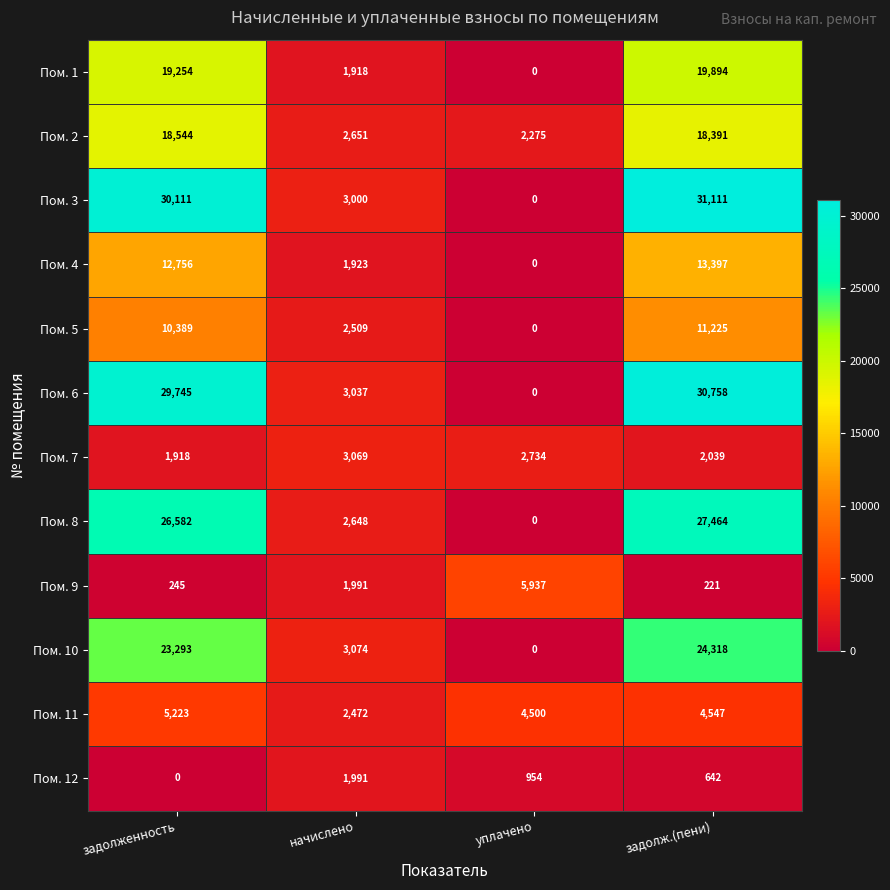

At which category is the sum across all series the highest?

задолж.(пени)